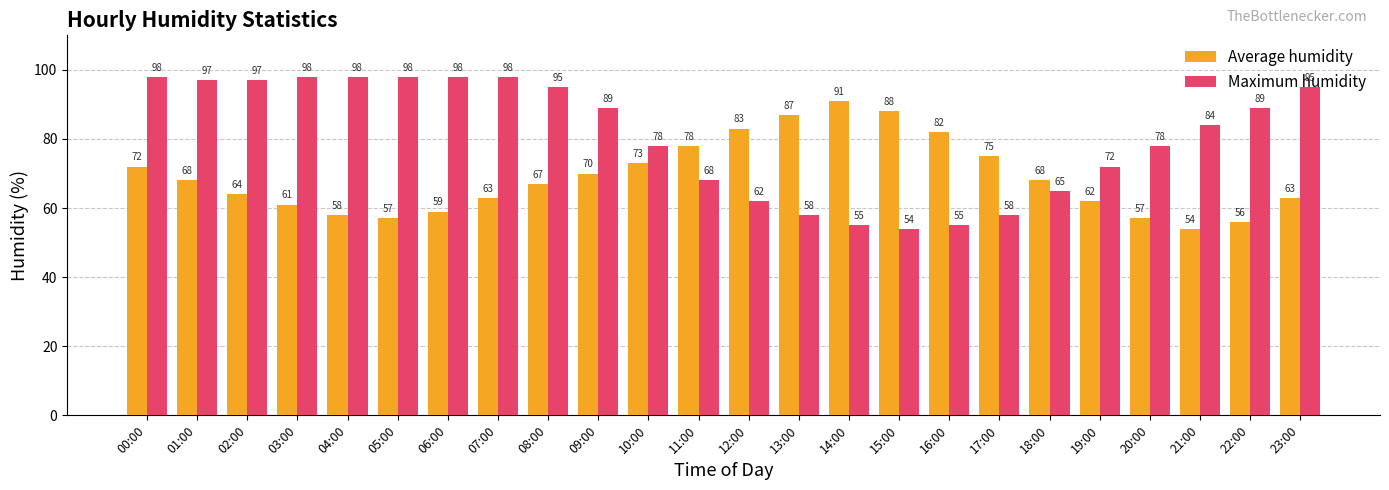

Which series has the widest spread of values?

Maximum humidity